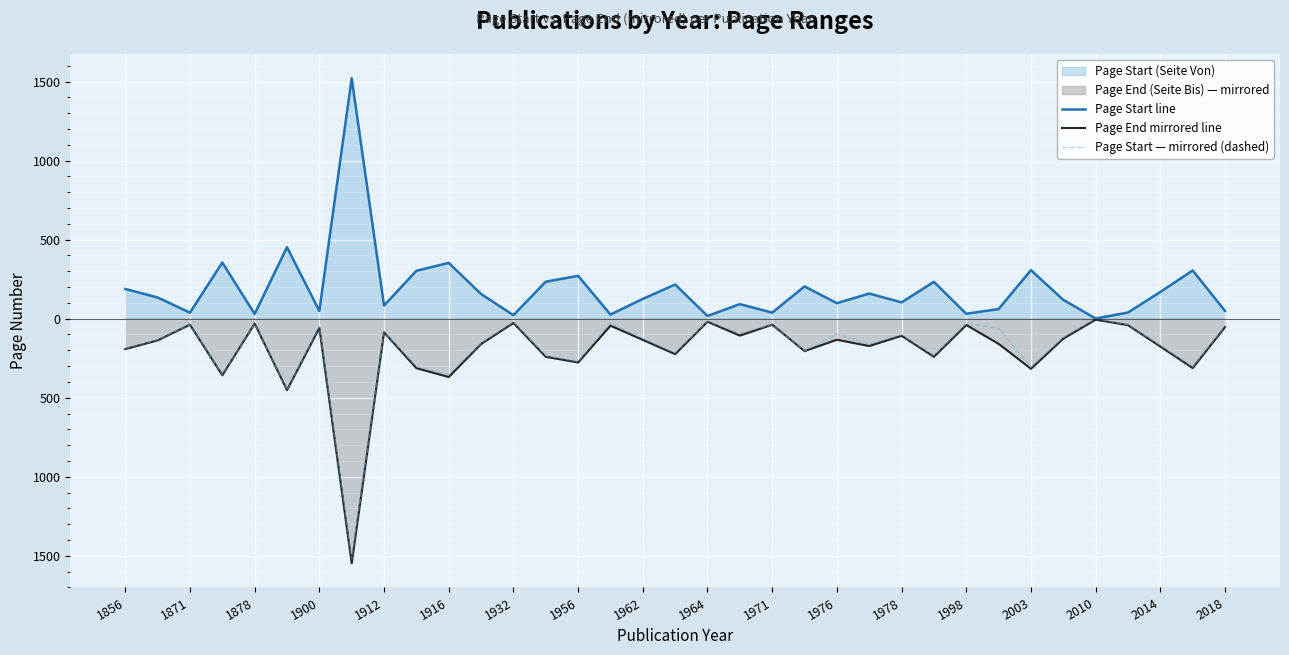

Does the chart display data point markers on the line(s)?

No